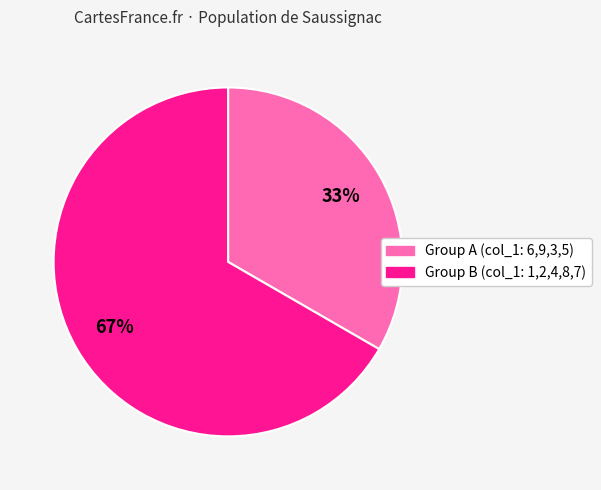

To the nearest percent, what is the average slice percentage?

50%